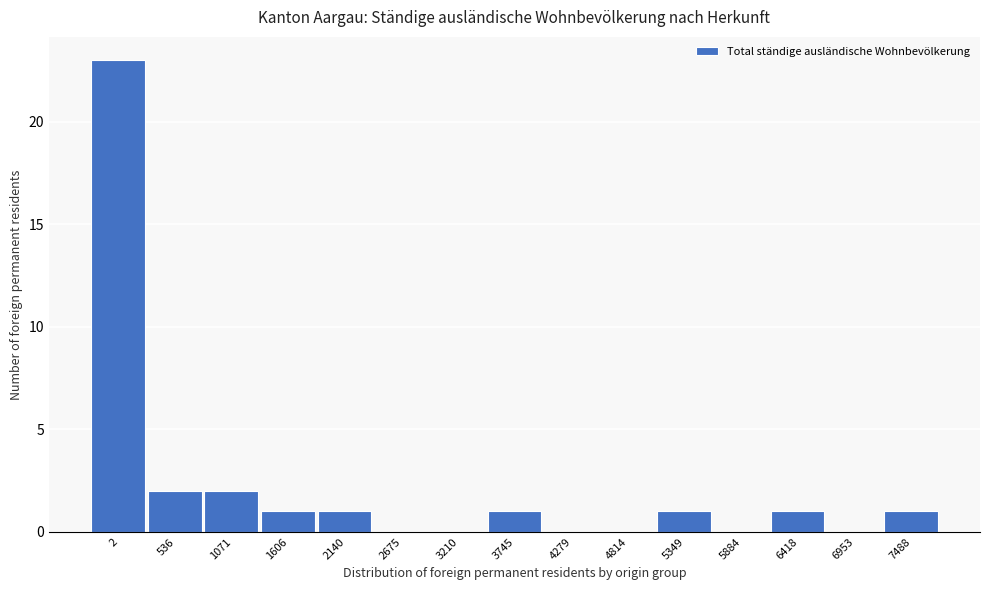

Reading right to left, extract all data points from this chart.

7488=1	6953=0	6418=1	5884=0	5349=1	4814=0	4279=0	3745=1	3210=0	2675=0	2140=1	1606=1	1071=2	536=2	2=23